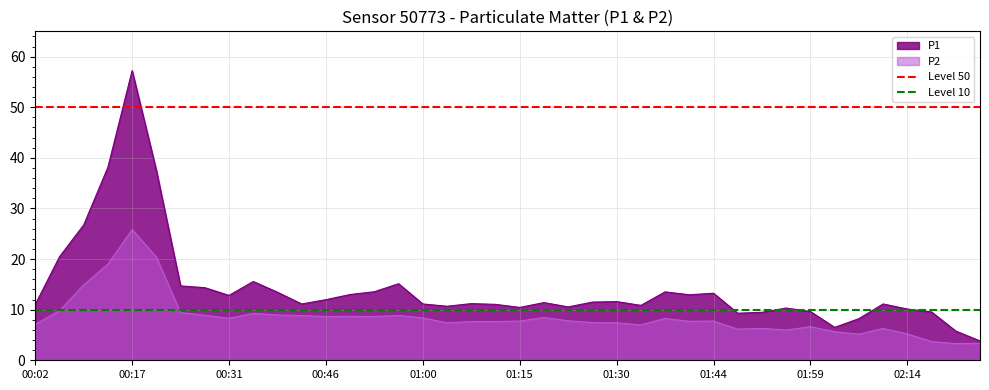

What is the lowest value of the Level 50 series?

50